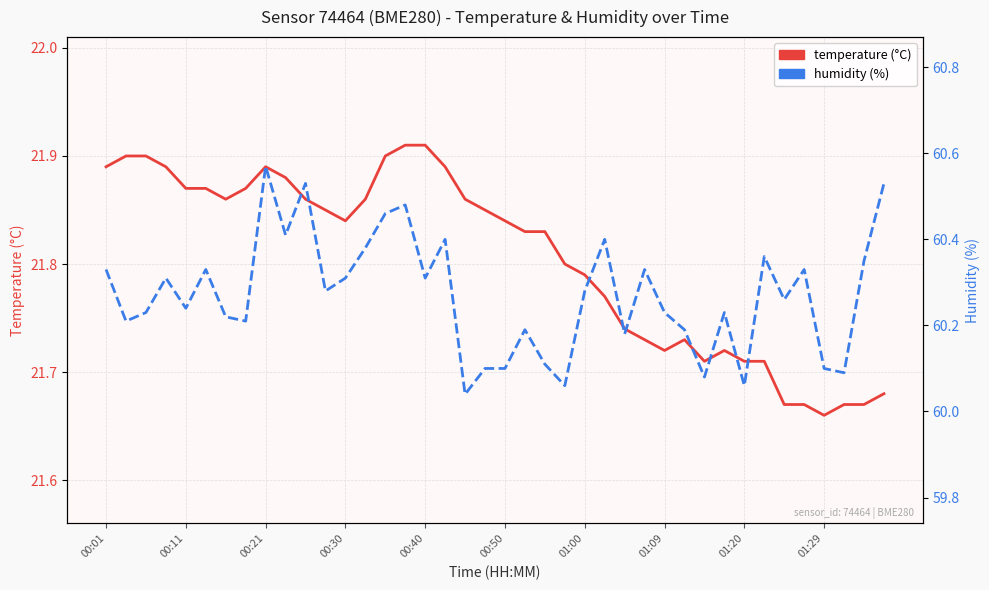

Reading left to right, list all the values displayed in this chart.

temperature: 21.9	21.9	21.9	21.9	21.9	21.9	21.9	21.9	21.9	21.9	21.9	21.9	21.8	21.9	21.9	21.9	21.9	21.9	21.9	21.9	21.8	21.8	21.8	21.8	21.8	21.8	21.7	21.7	21.7	21.7	21.7	21.7	21.7	21.7	21.7	21.7	21.7	21.7	21.7	21.7
humidity: 60.3	60.2	60.2	60.3	60.2	60.3	60.2	60.2	60.6	60.4	60.5	60.3	60.3	60.4	60.5	60.5	60.3	60.4	60.0	60.1	60.1	60.2	60.1	60.1	60.3	60.4	60.2	60.3	60.2	60.2	60.1	60.2	60.1	60.4	60.3	60.3	60.1	60.1	60.4	60.5